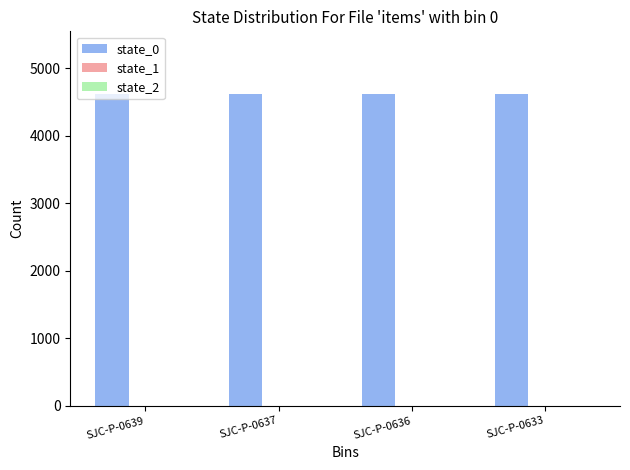

What is the value of the 2nd bar from the left?

4617